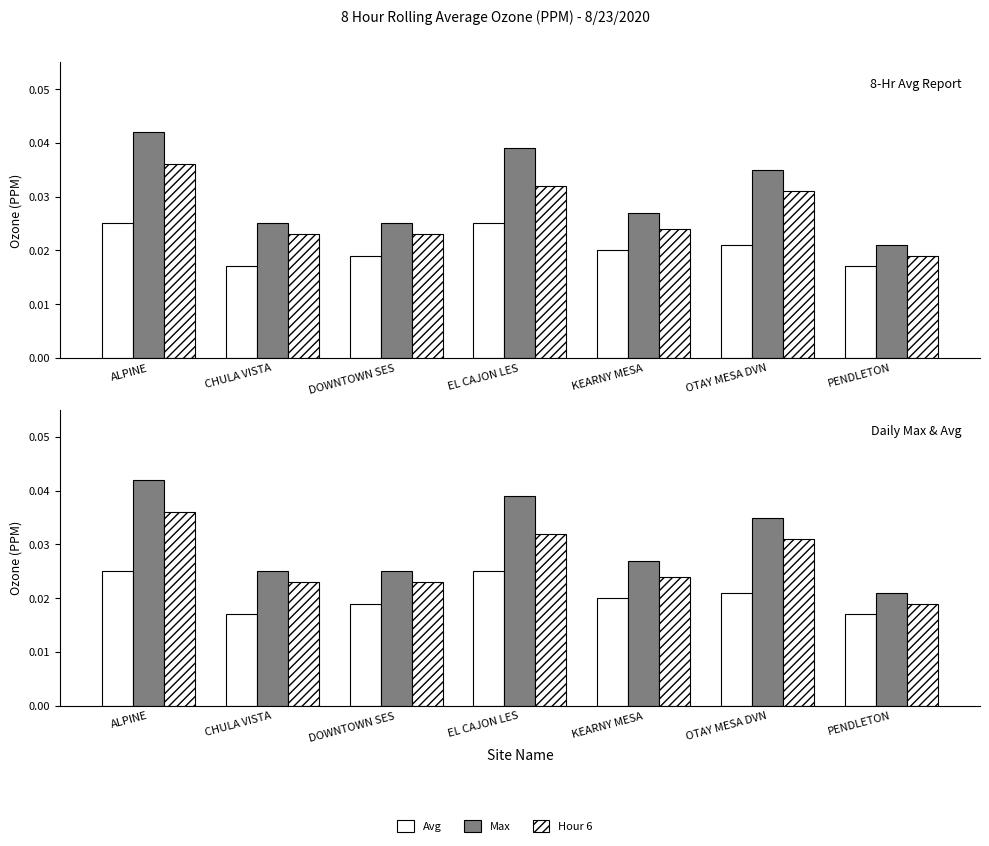

Is it true that Avg equals 0.0 at CHULA VISTA?

True